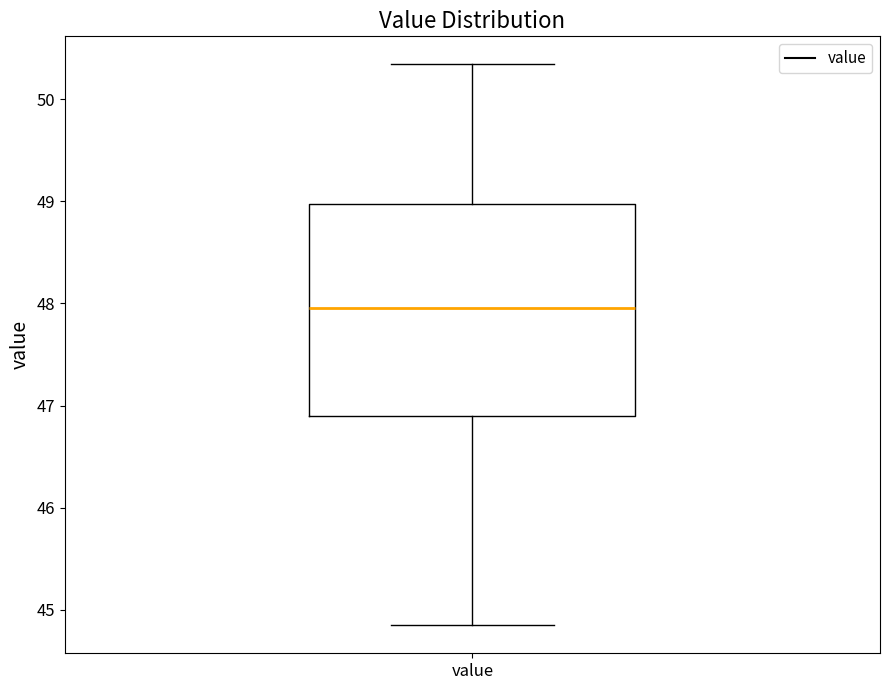

Where does the median line of the box for value sit on the y-axis? The values are not printed on the chart, so give them approximately, as read against the axis.

48.0